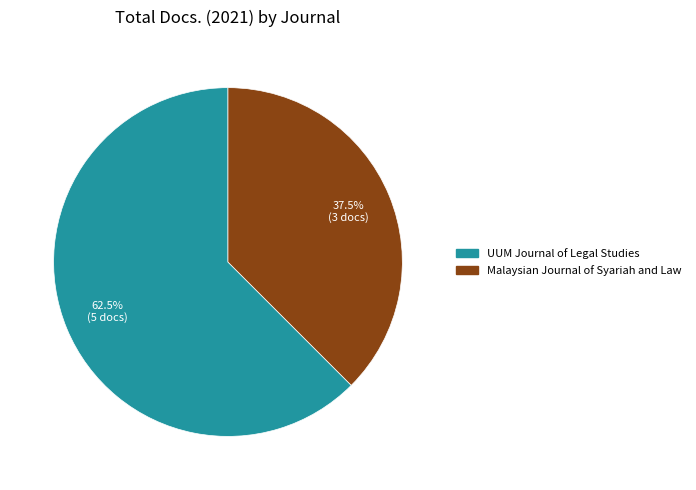

What is the ratio of the value at UUM Journal of Legal Studies to the value at Malaysian Journal of Syariah and Law?

1.7